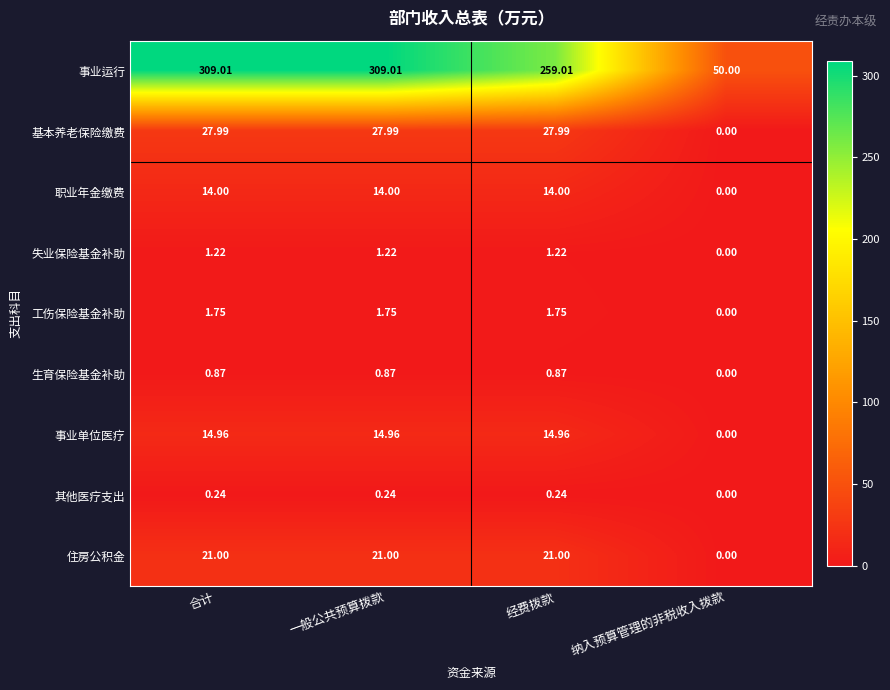

Where does the 失业保险基金补助 series first go above 1?

合计